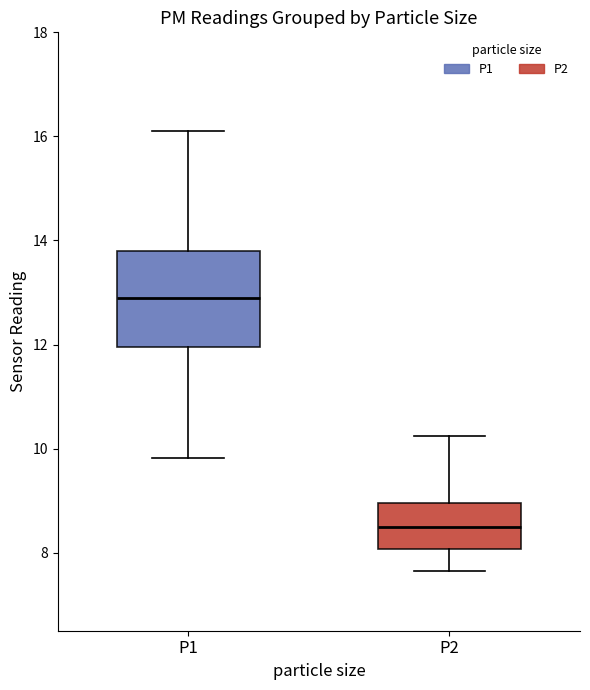

Reading left to right, read every box against the y-axis: the position of its median line, the range the box covers, and the ends of its whiskers. The values are not printed on the chart, so give them approximately, as read against the axis.

P1: median 12.8, box 12.0 to 13.8, whiskers 9.8 to 16.2
P2: median 8.6, box 8.0 to 9.0, whiskers 7.6 to 10.2